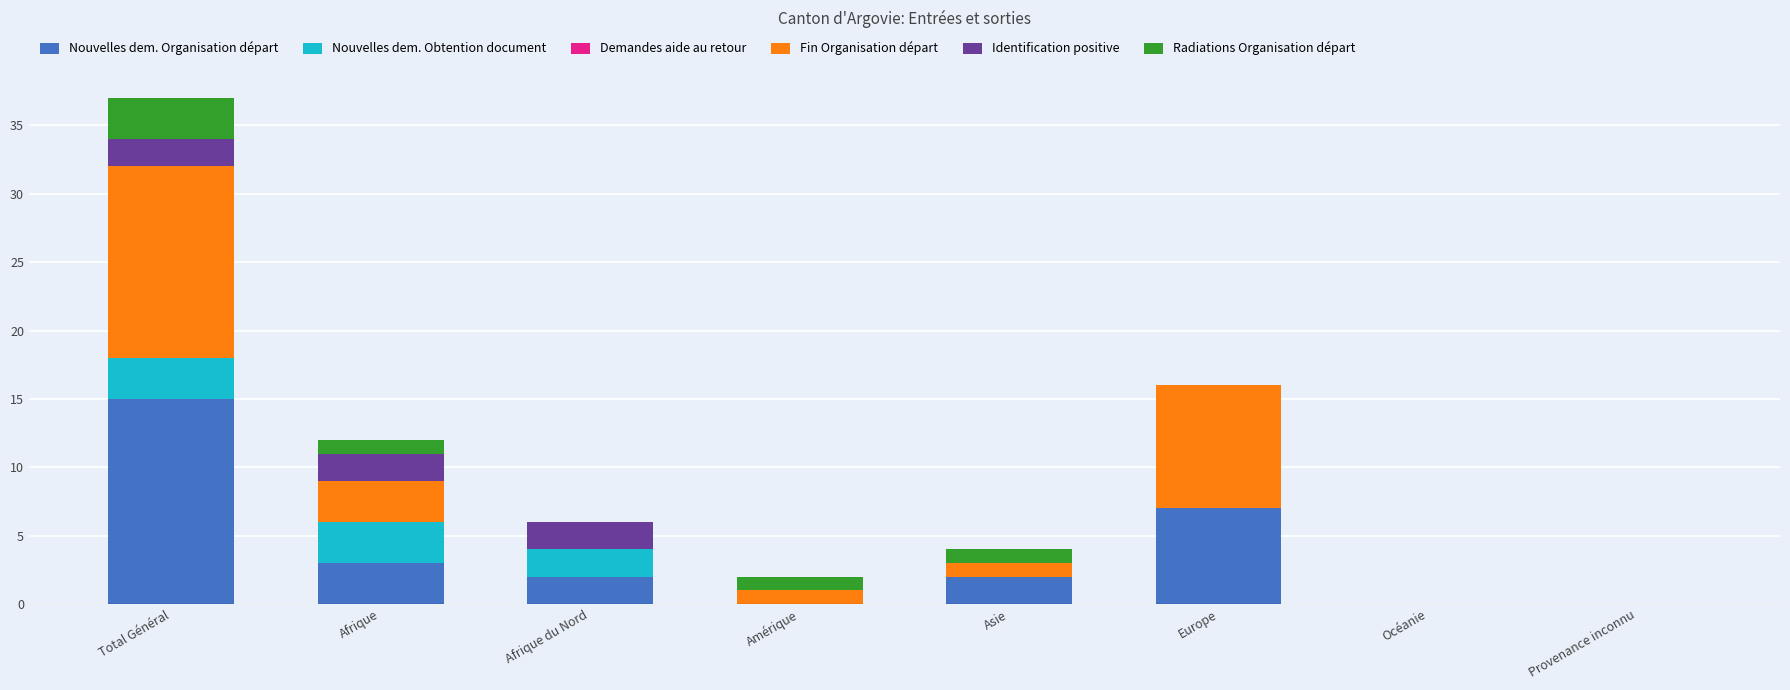

What is the highest value of the Nouvelles dem. Organisation départ series?

15